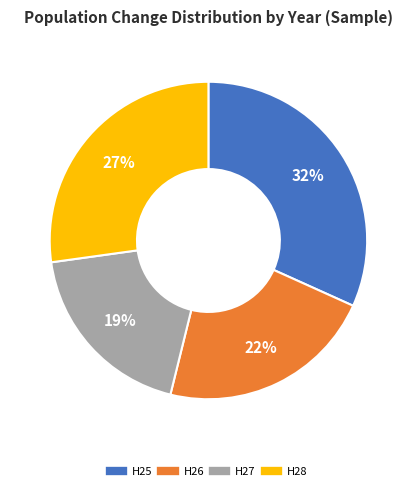

Do H25 and H26 together represent more than half of the pie?

Yes